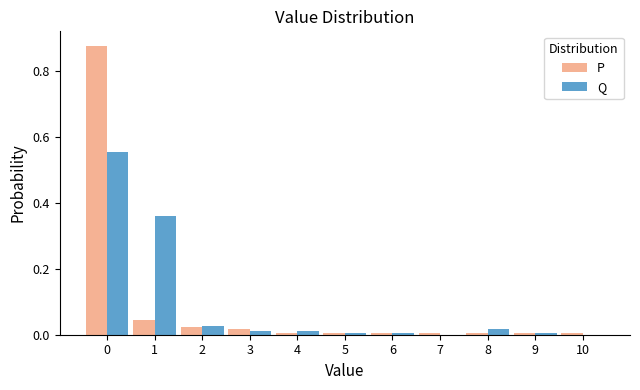

In the P series, which range on the x-axis has the tallest bar?

-0.5 to 0.5